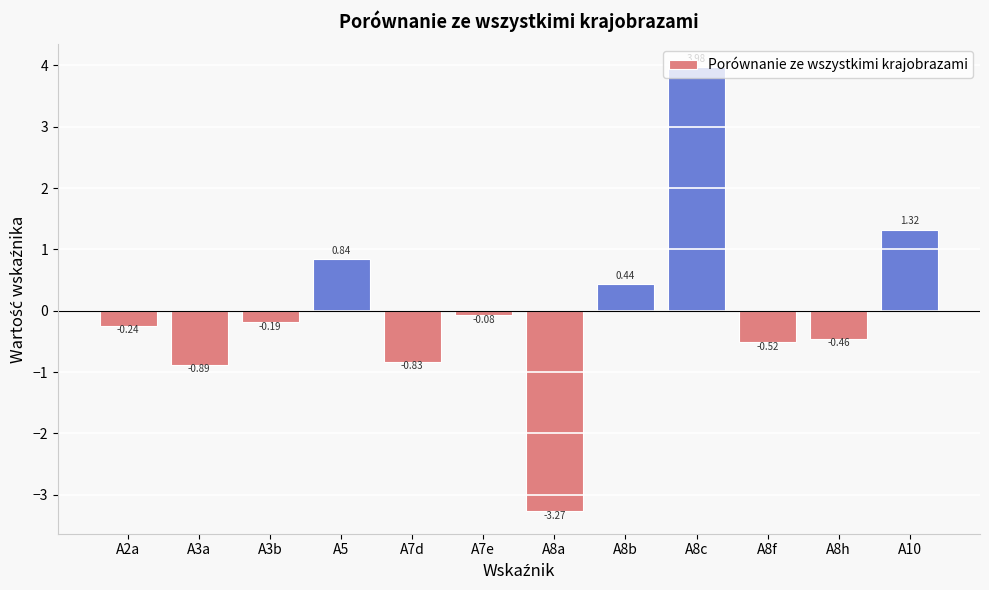

What is the change in value from A7e to A8a?

-3.2